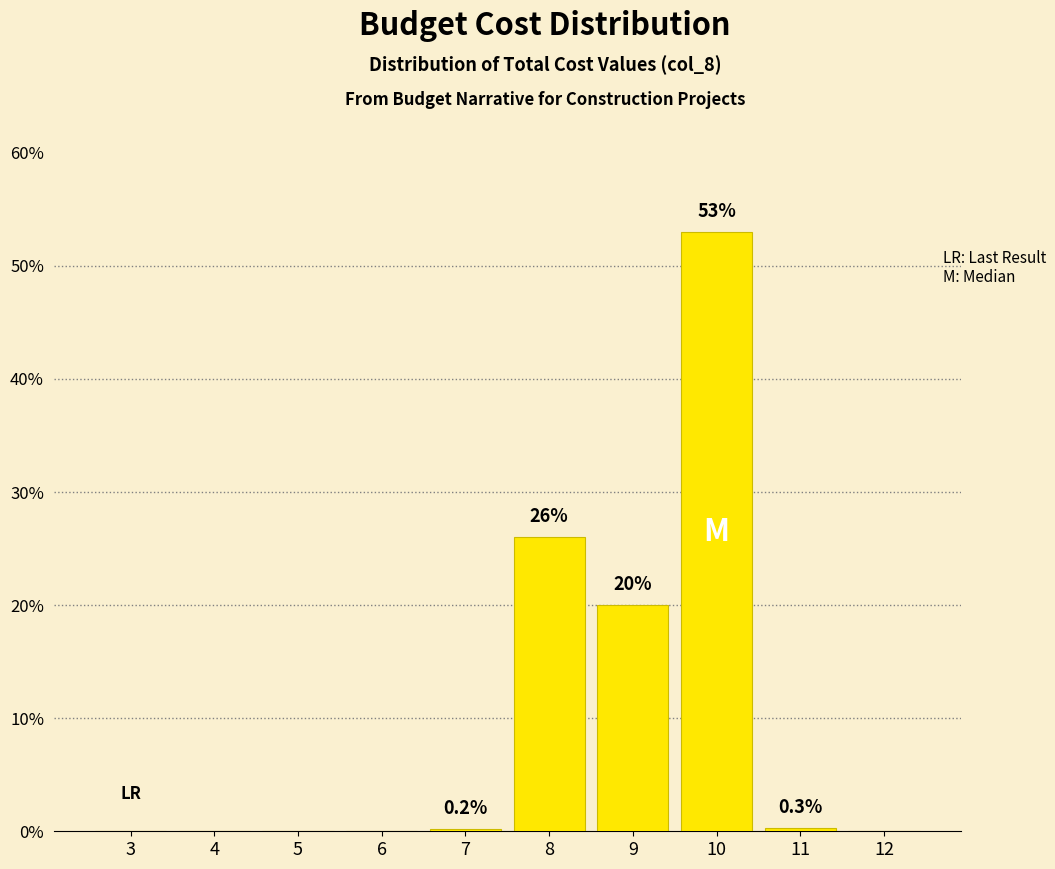

Reading left to right, transcribe all the data shown in this chart.

3=0.0	4=0.0	5=0.0	6=0.0	7=0.2	8=26.0	9=20.0	10=53.0	11=0.3	12=0.0